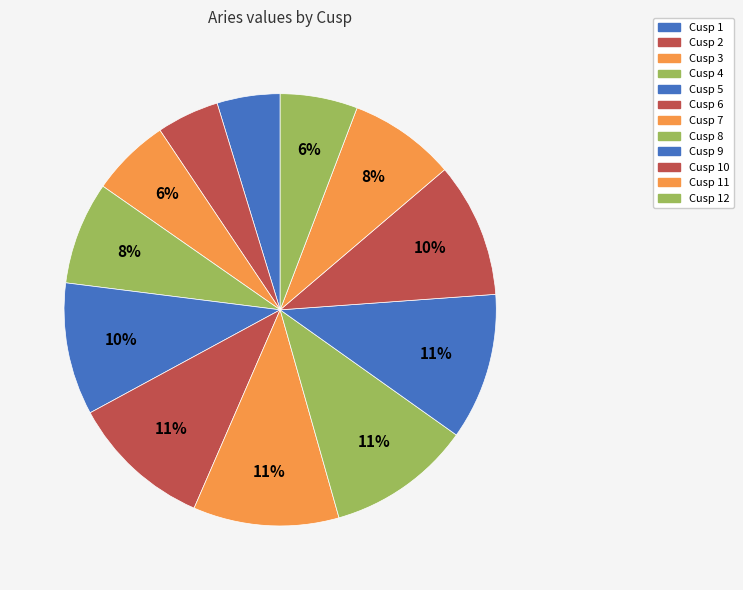

Rank the categories by value from lowest to highest.

Cusp 2, Cusp 1, Cusp 12, Cusp 3, Cusp 4, Cusp 11, Cusp 5, Cusp 10, Cusp 6, Cusp 8, Cusp 7, Cusp 9